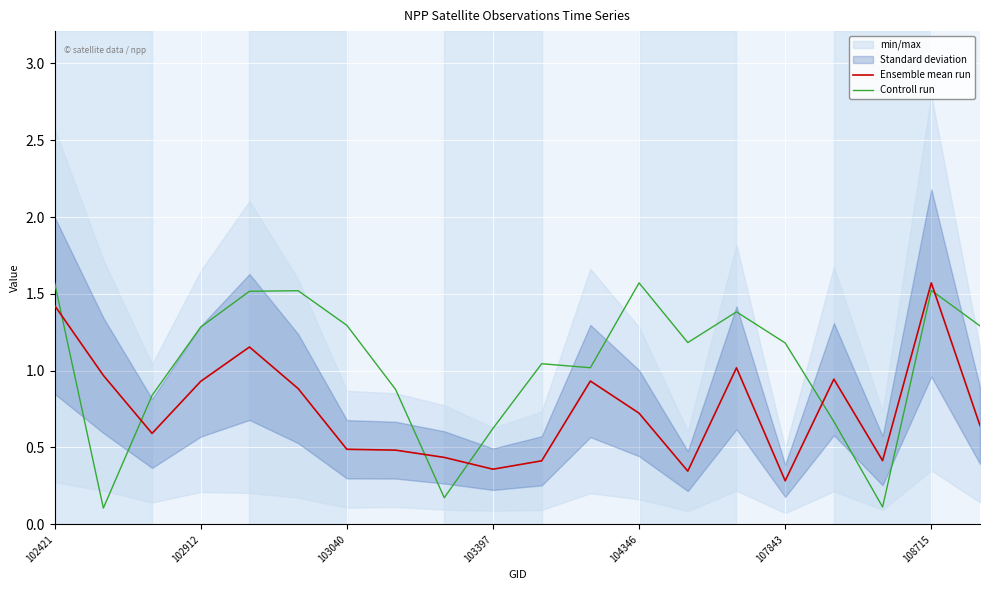

What is the maximum value for Ensemble mean run?

1.6